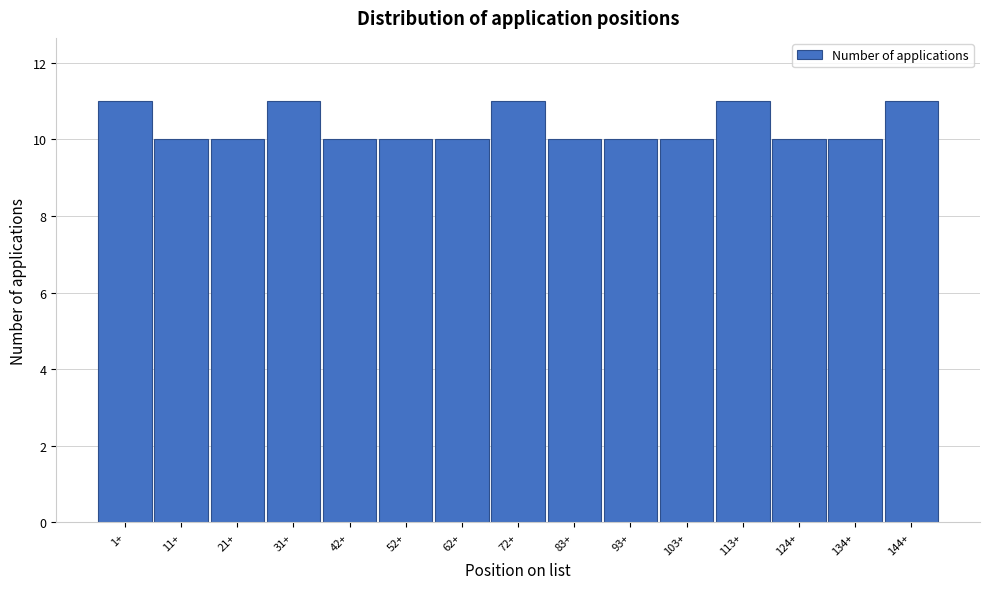

Reading left to right, extract all data points from this chart.

1+=11	11+=10	21+=10	31+=11	42+=10	52+=10	62+=10	72+=11	83+=10	93+=10	103+=10	113+=11	124+=10	134+=10	144+=11